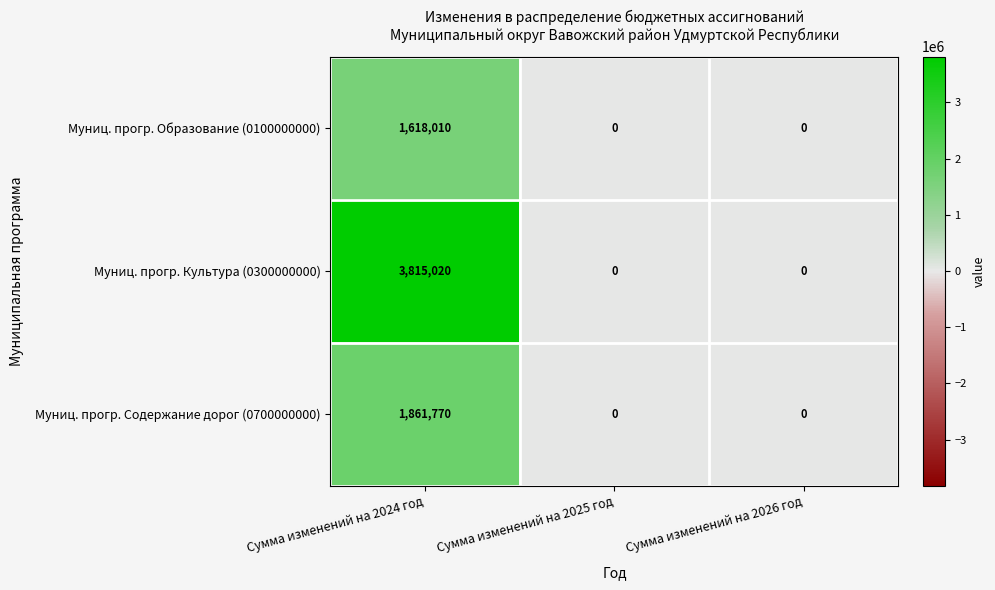

What is the sum of the Муниц. прогр. Содержание дорог (0700000000) values at Сумма изменений на 2025 год and Сумма изменений на 2024 год?

1861770